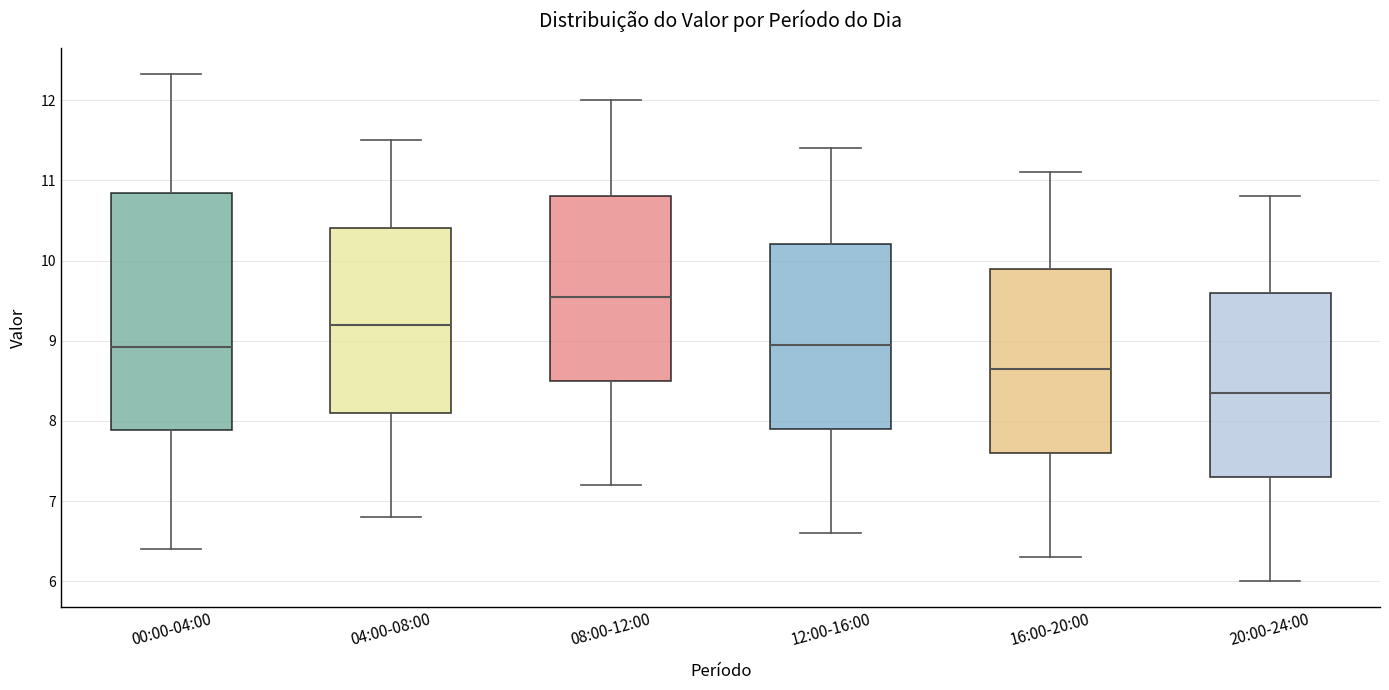

Which box's median line is the lowest?

20:00-24:00